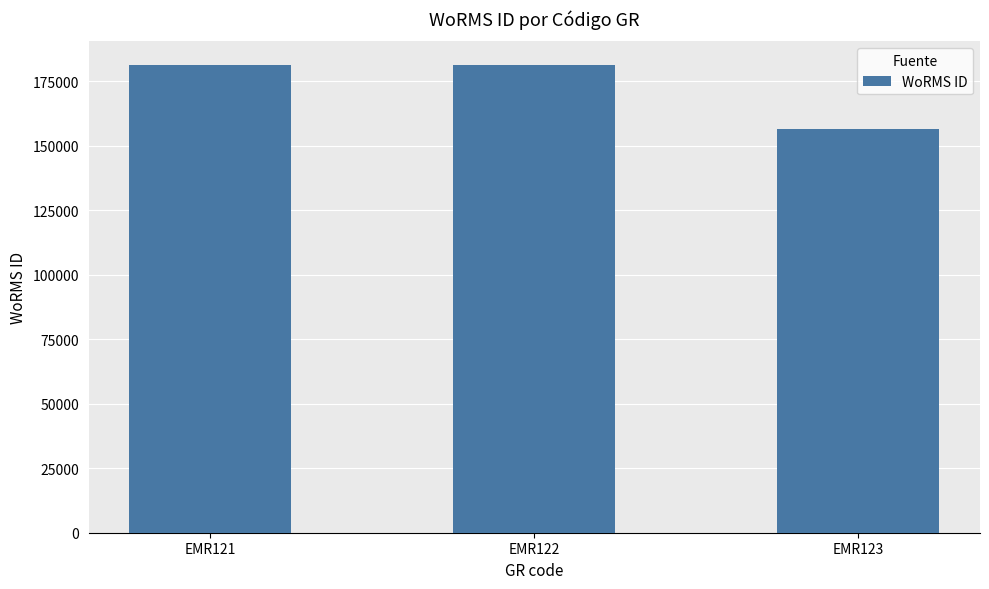

What is the change in value from EMR122 to EMR123?

-24870